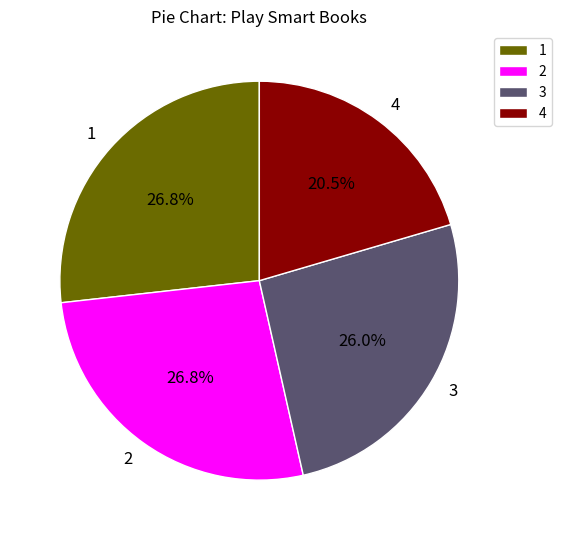

What is the ratio of the value at 1 to the value at 4?

1.3